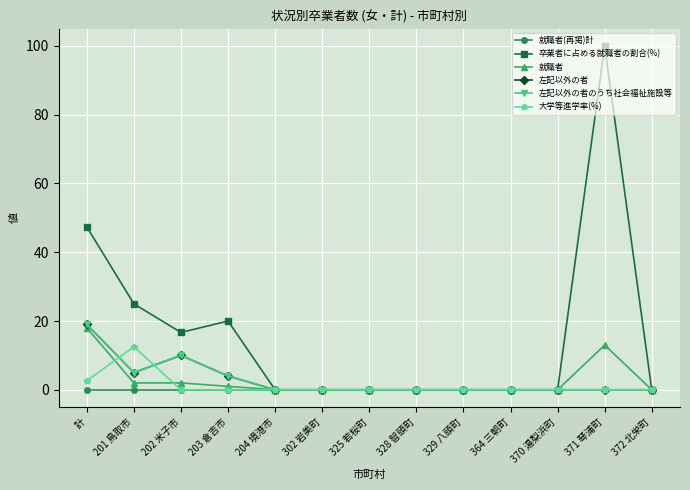

Is this an area chart (filled region under the line)?

No